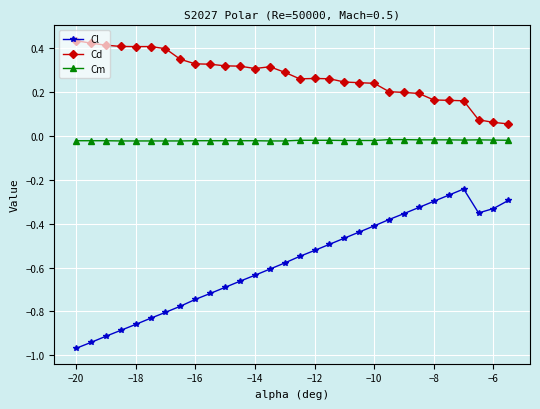

True or false: Cm and Cd intersect in this chart.

False